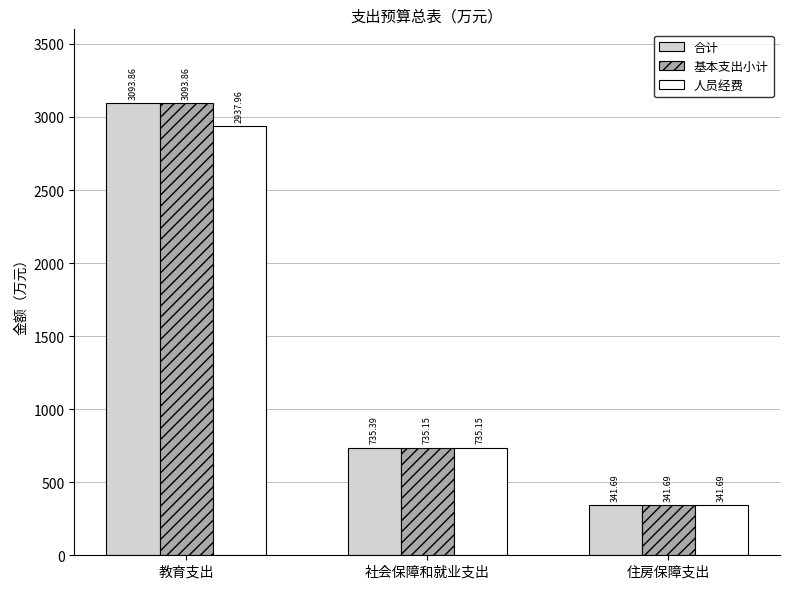

Which category has the lowest value in the 合计 series?

住房保障支出